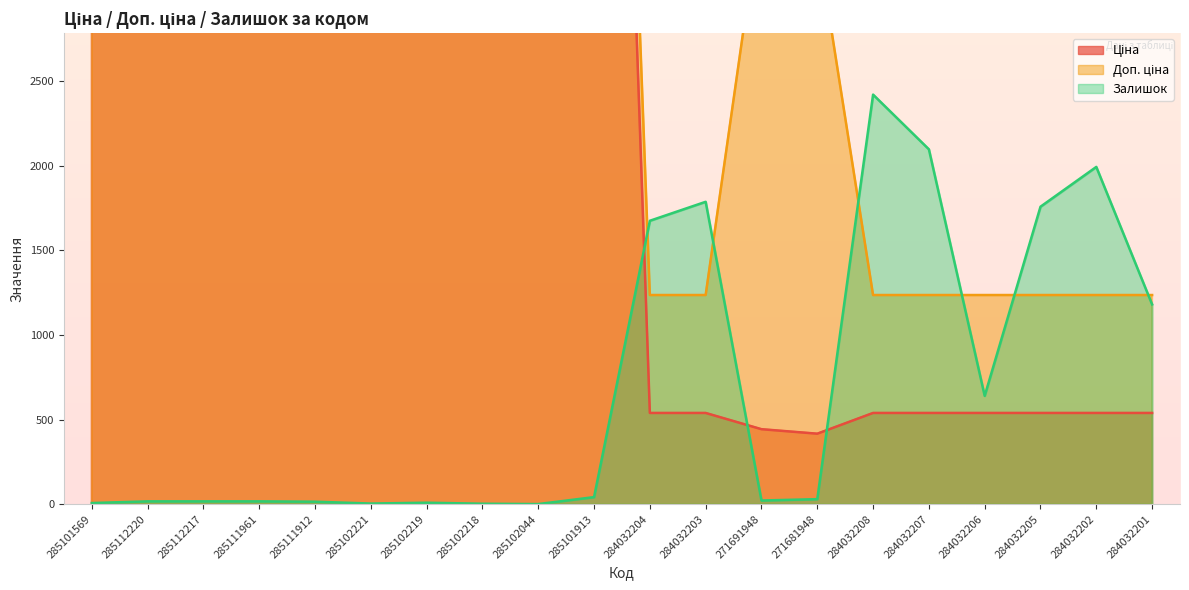

What position from the left is 285101569?

1